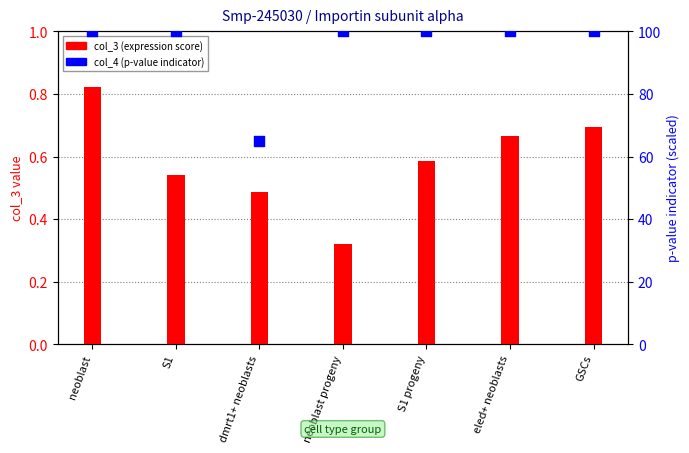

What are all the series names shown in the legend?

col_3 (expression score), col_4 (p-value indicator)